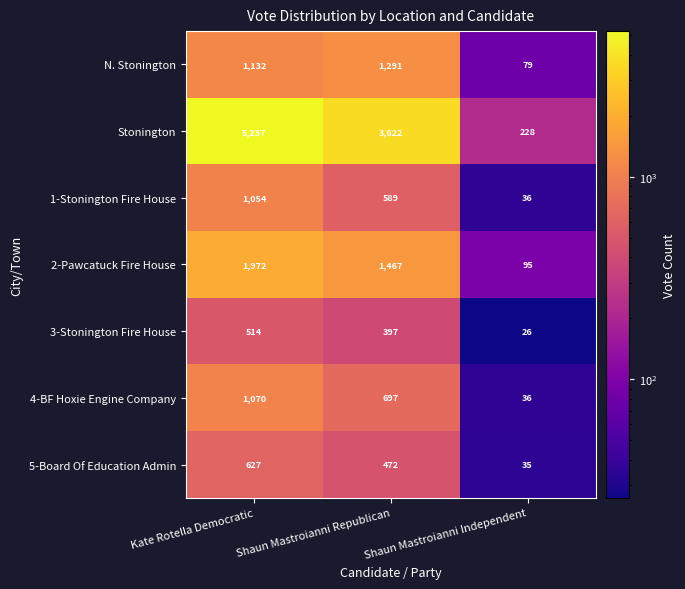

At which category is the sum across all series the highest?

Kate Rotella Democratic